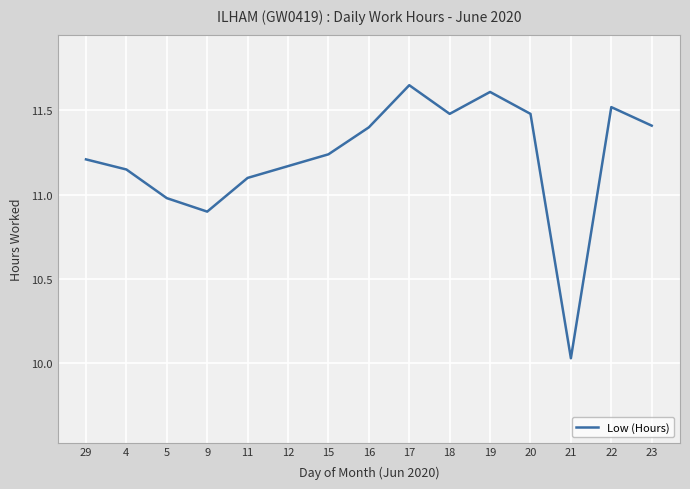

Which label corresponds to the smallest value in the chart?

21